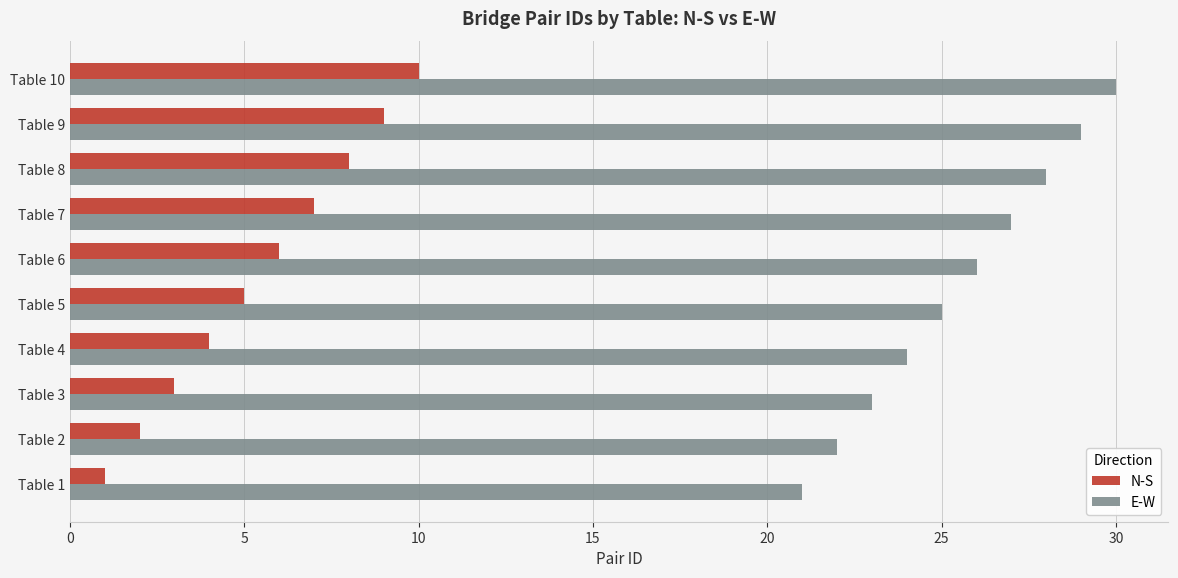

Is it true that E-W equals 26 at Table 6?

True